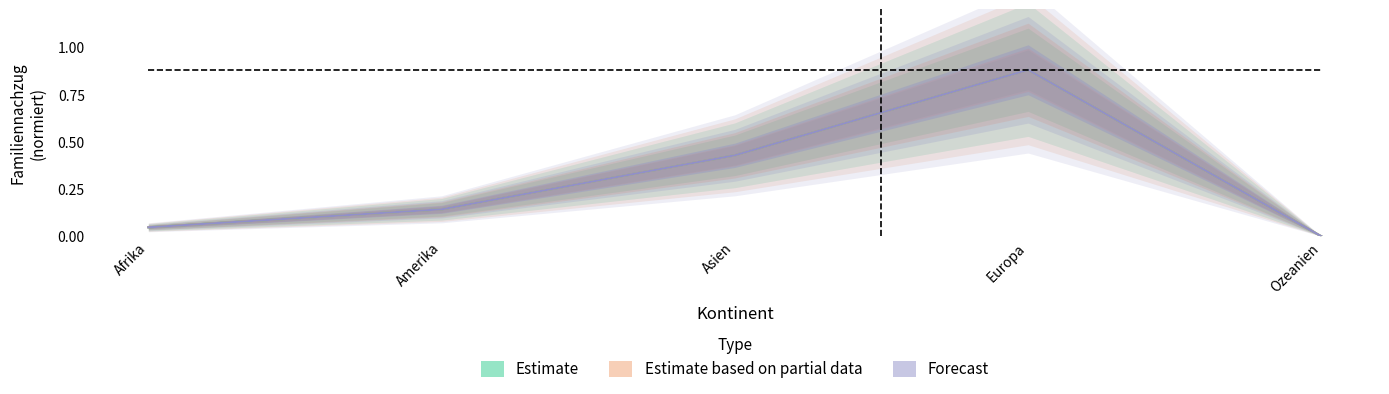

True or false: Forecast and Estimate based on partial data cross at least once.

False